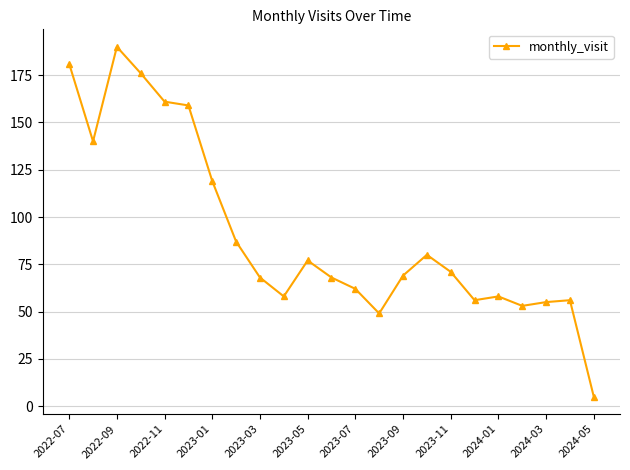

True or false: the data has more than 0 interior local peaks.

True